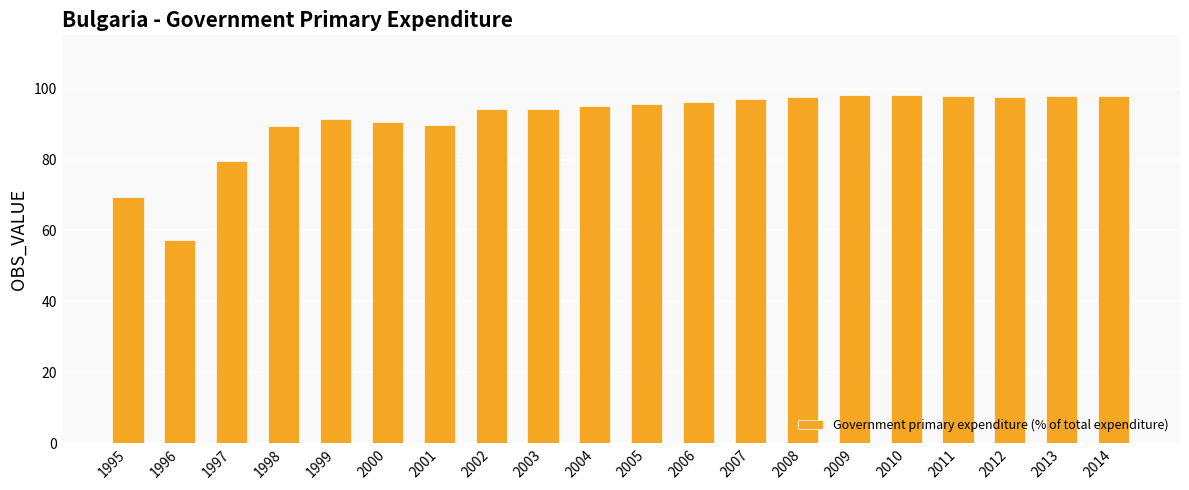

What is the difference between the maximum and second lowest values?

28.8